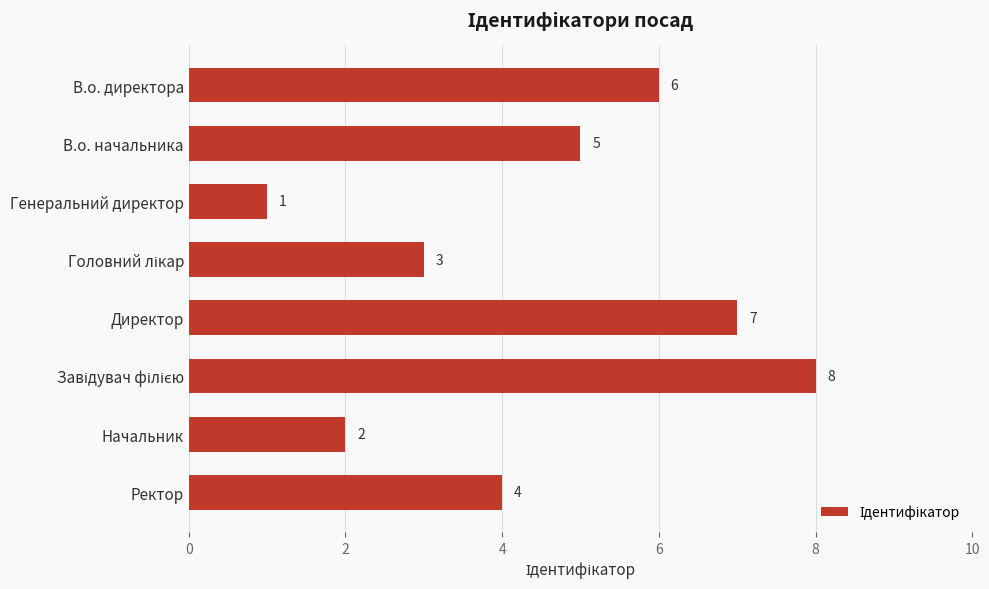

Count the values in the range 3 to 7.

5